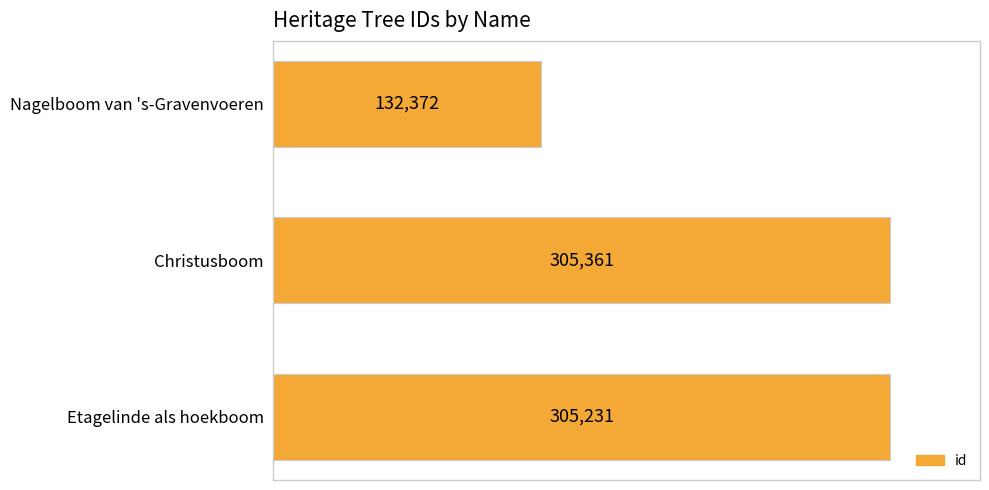

What is the average value?

247655